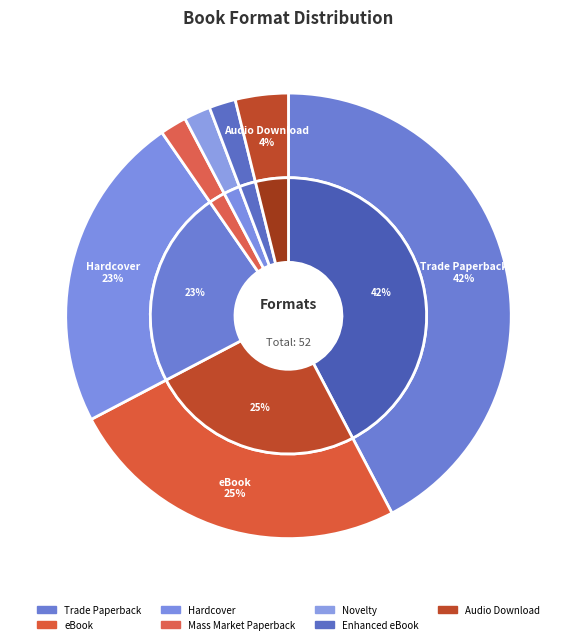

What is the total percentage of Novelty and Mass Market Paperback?

3.8%